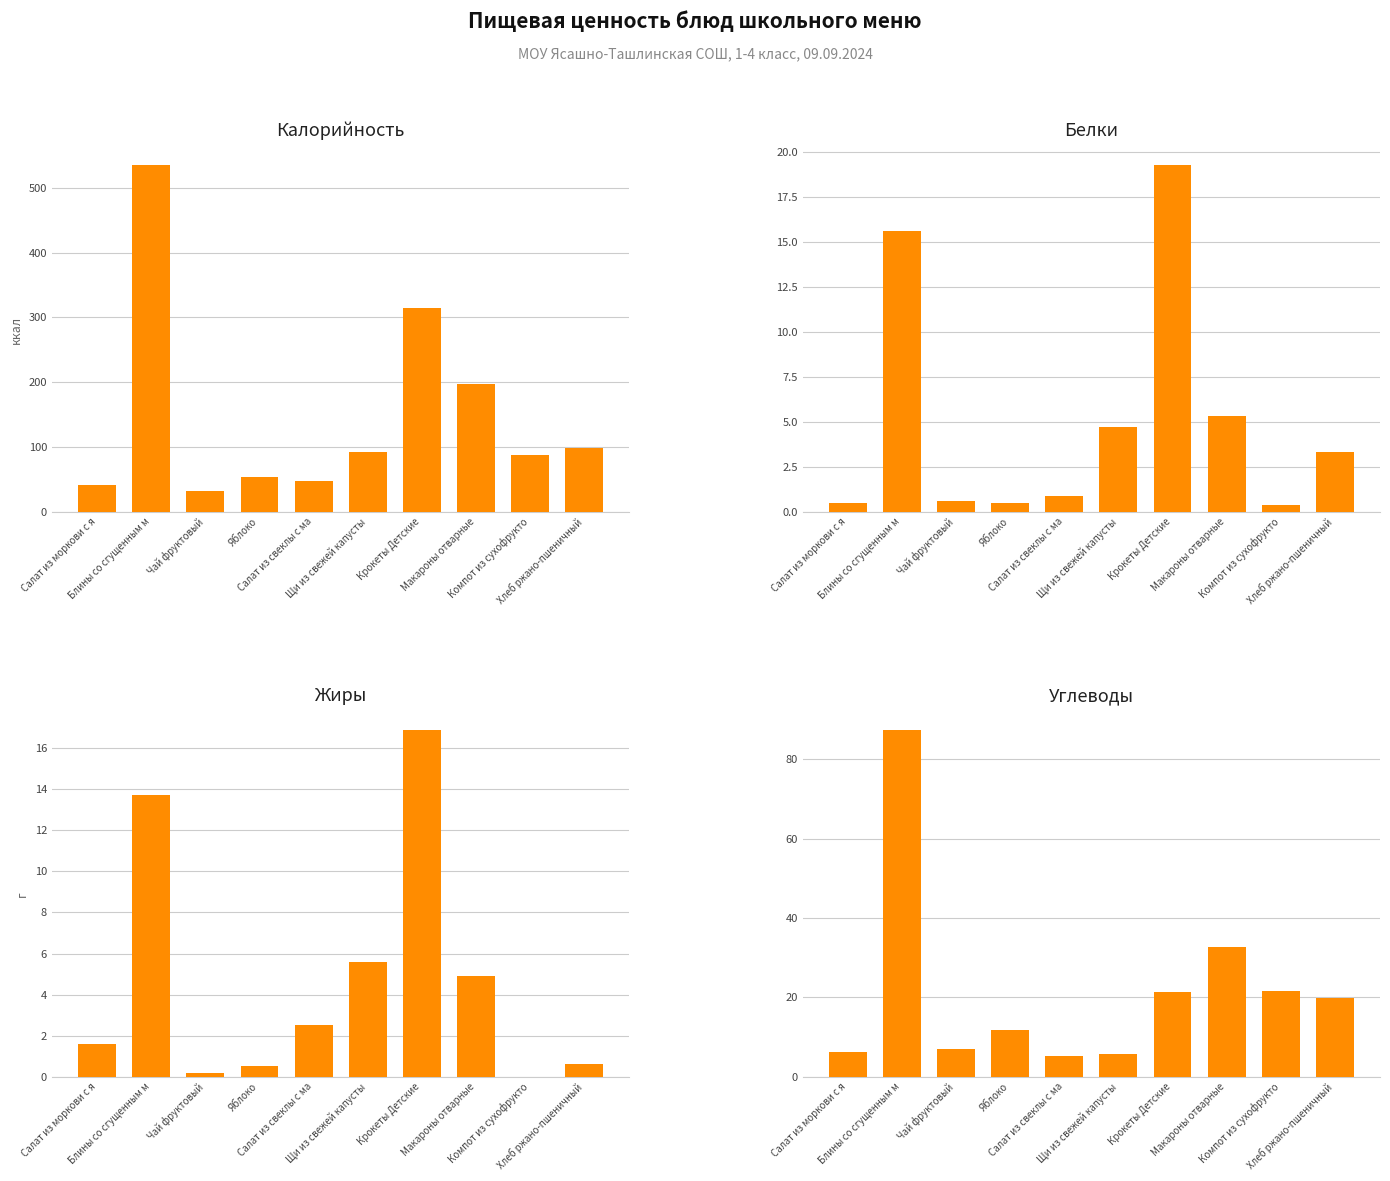

What is the label of the 6th bar from the right?

Салат из свеклы с ма